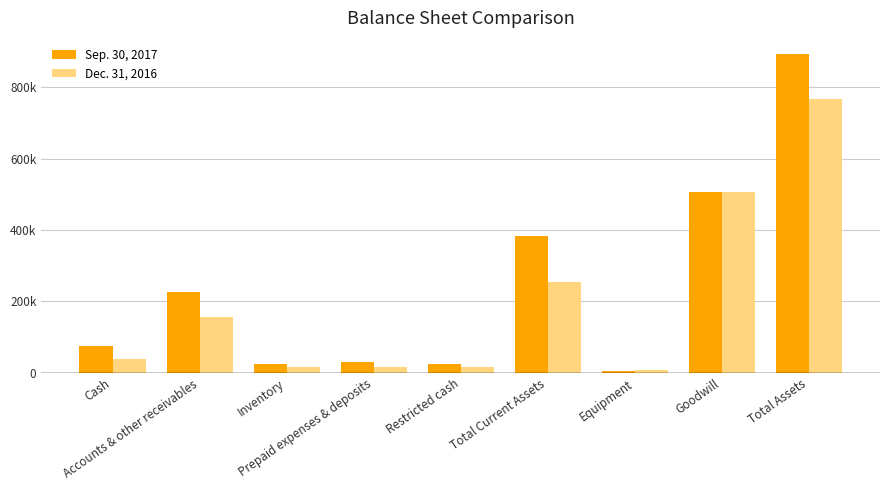

Does the chart contain stacked bars?

No